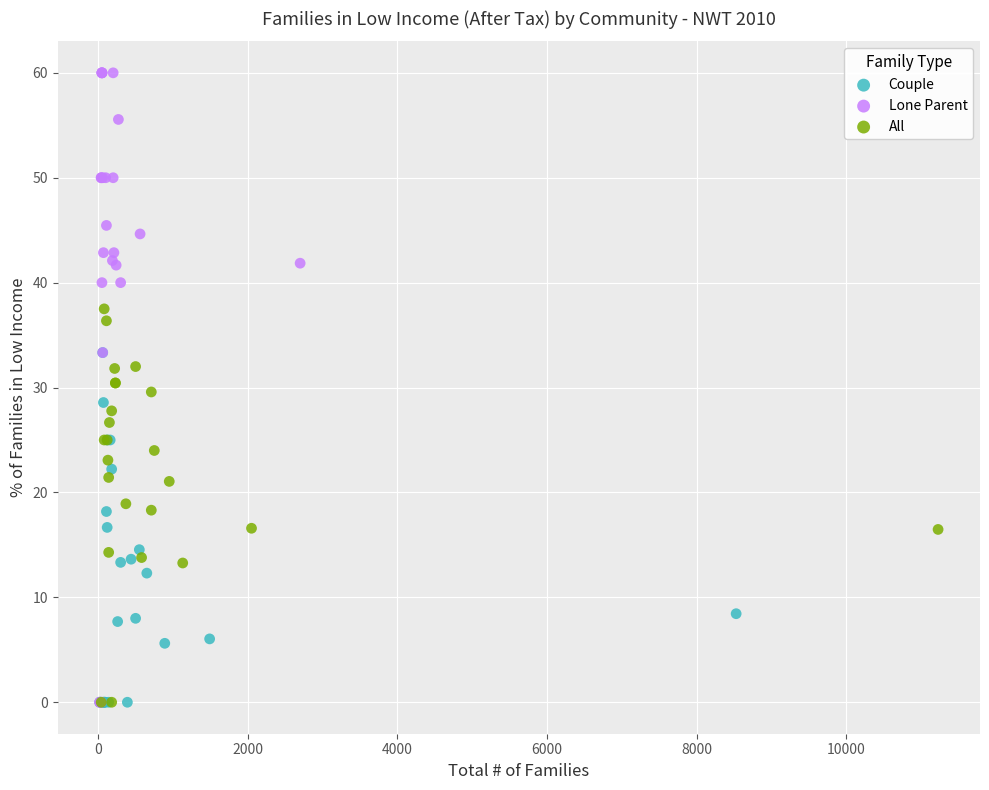

Which series has the widest spread of Y values?

Lone Parent